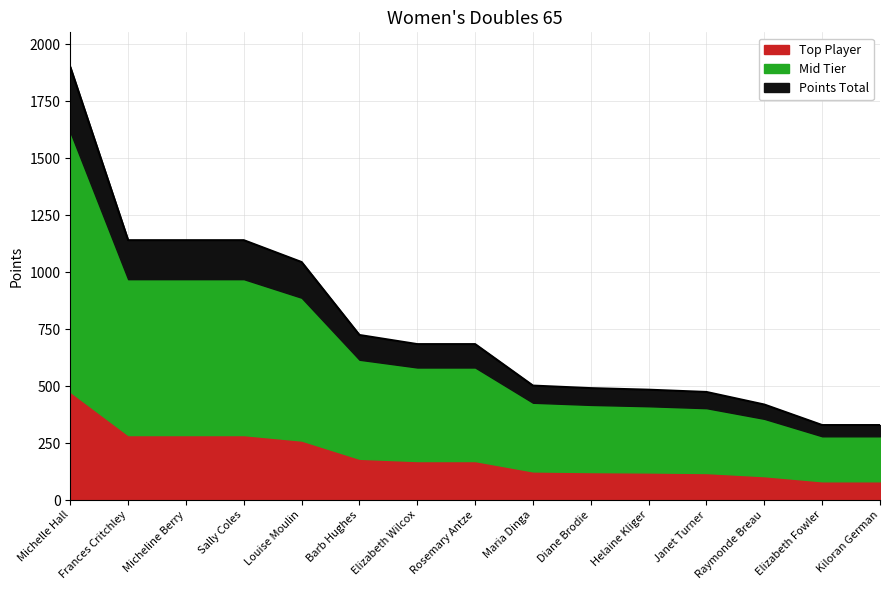

At which label is the value closest to 1114?

Frances Critchley